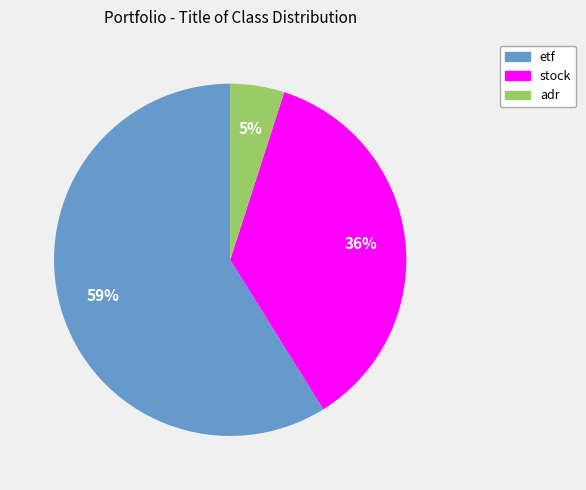

Rank the categories by value from highest to lowest.

etf, stock, adr